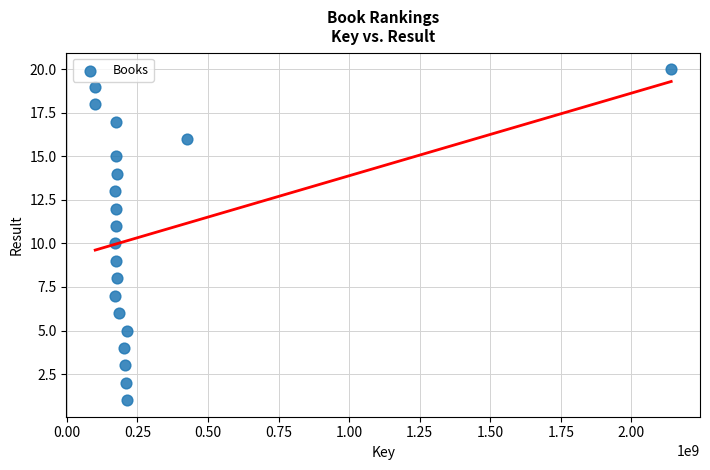

What is the range of Y values (max minus min)?

19